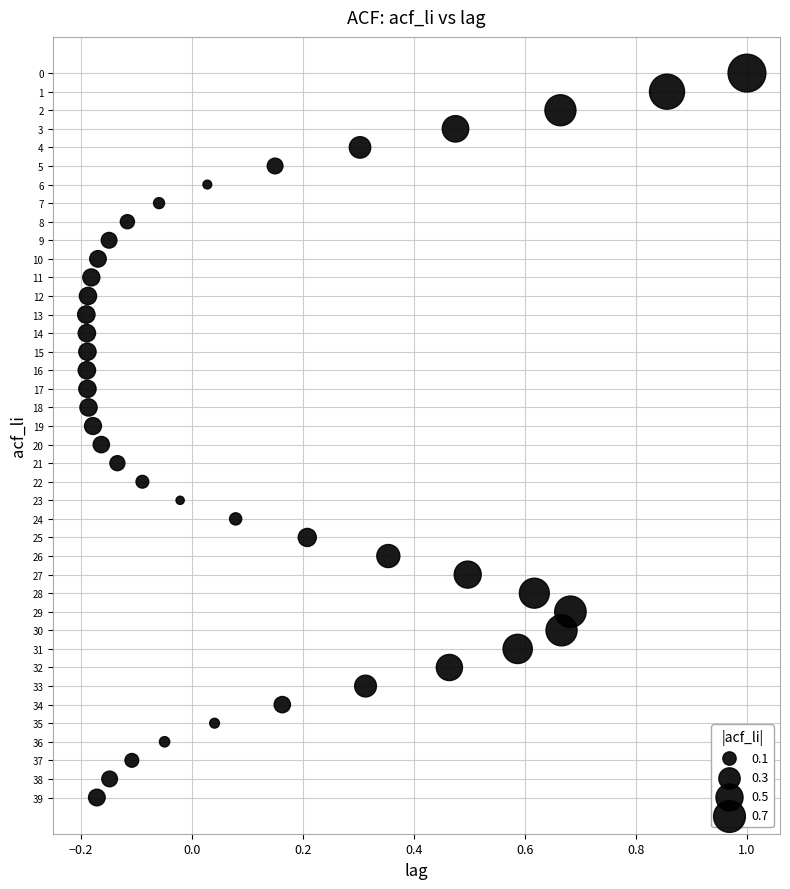

What is the range of Y values (max minus min)?

39